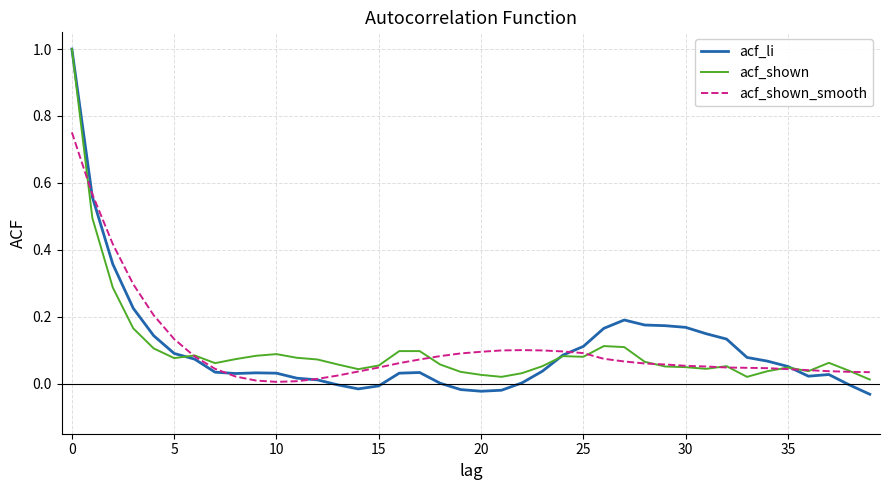

Which series has the widest spread of values?

acf_li